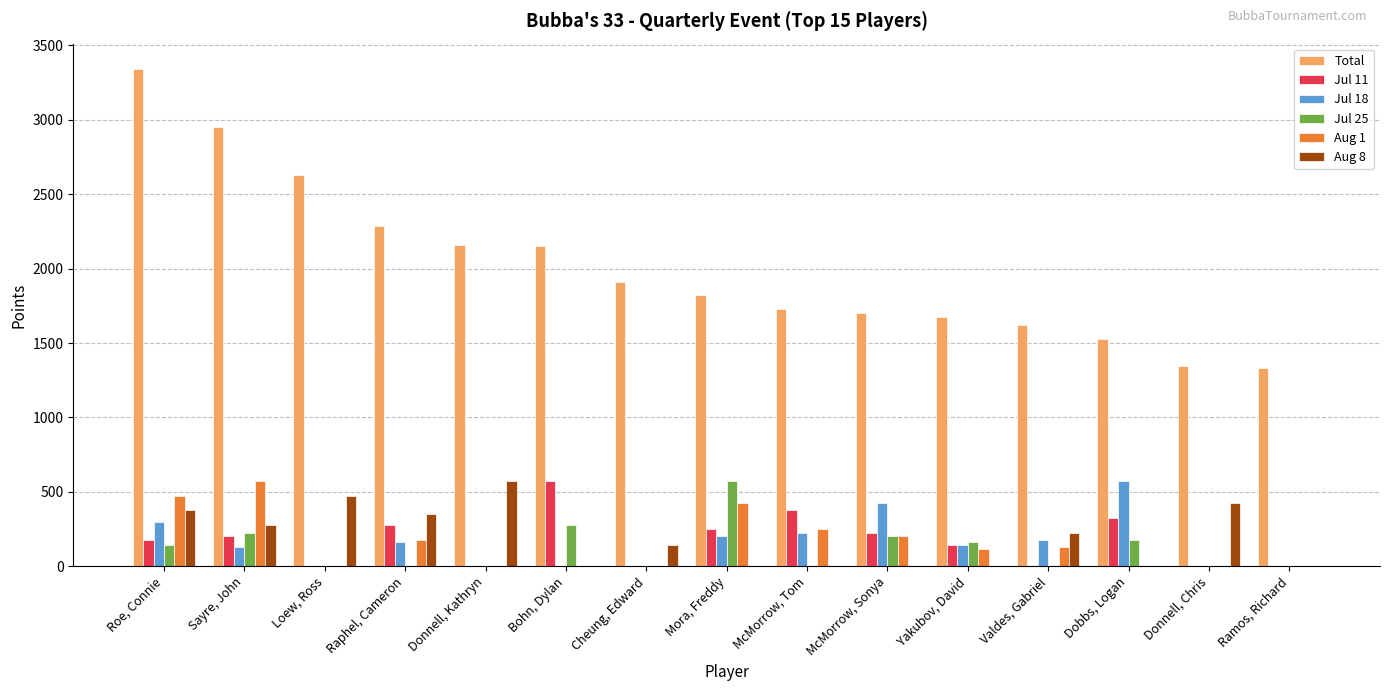

What is the maximum value shown in the chart?

3345